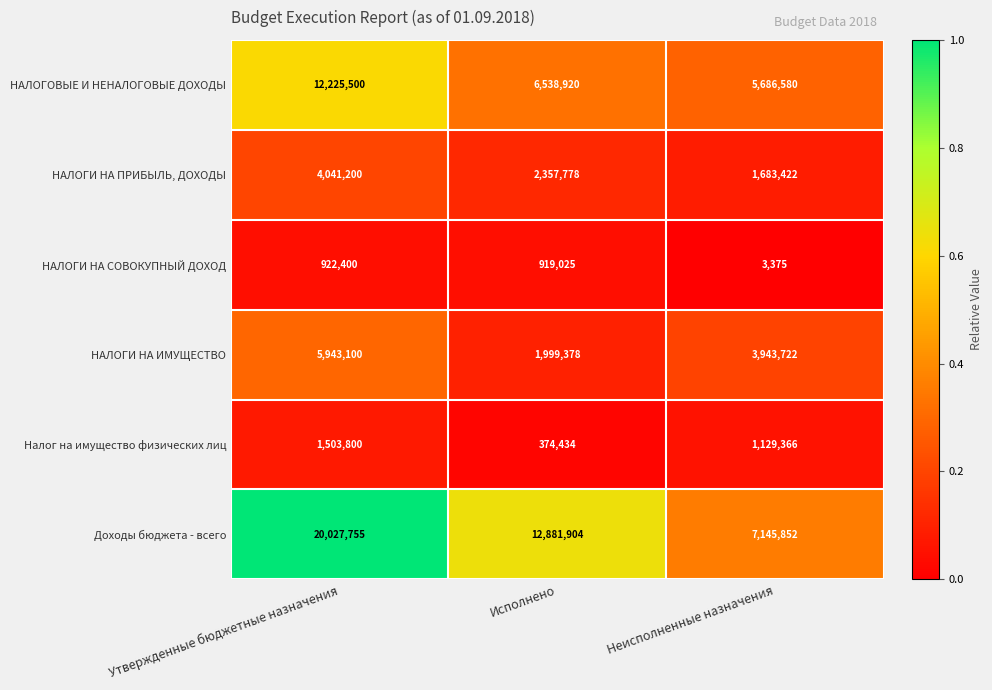

Reading left to right, what are all the values shown in this chart?

НАЛОГОВЫЕ И НЕНАЛОГОВЫЕ ДОХОДЫ: Утвержденные бюджетные назначения=12225500	Исполнено=6538920	Неисполненные назначения=5686580
НАЛОГИ НА ПРИБЫЛЬ, ДОХОДЫ: Утвержденные бюджетные назначения=4041200	Исполнено=2357778	Неисполненные назначения=1683422
НАЛОГИ НА СОВОКУПНЫЙ ДОХОД: Утвержденные бюджетные назначения=922400	Исполнено=919025	Неисполненные назначения=3375
НАЛОГИ НА ИМУЩЕСТВО: Утвержденные бюджетные назначения=5943100	Исполнено=1999378	Неисполненные назначения=3943722
Налог на имущество физических лиц: Утвержденные бюджетные назначения=1503800	Исполнено=374434	Неисполненные назначения=1129366
Доходы бюджета - всего: Утвержденные бюджетные назначения=20027755	Исполнено=12881904	Неисполненные назначения=7145852